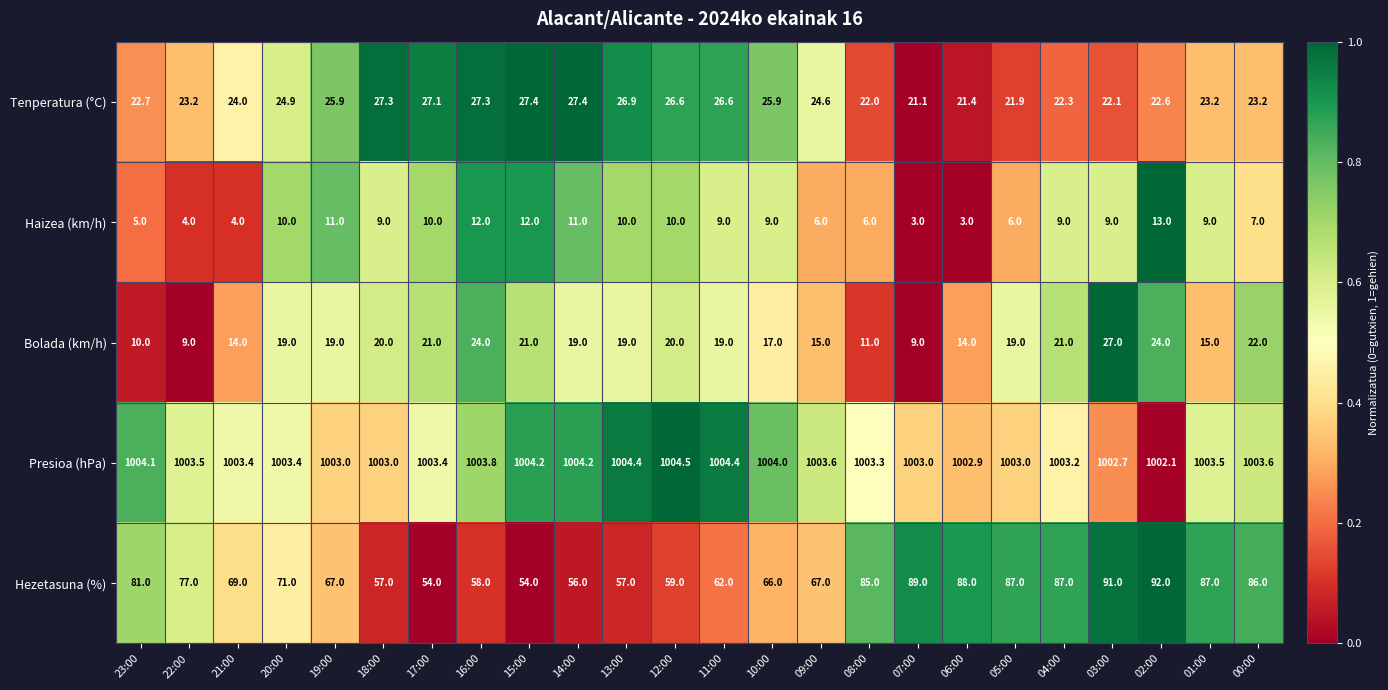

The value of Haizea (km/h) at 16:00 is 12.0. True or false?

True